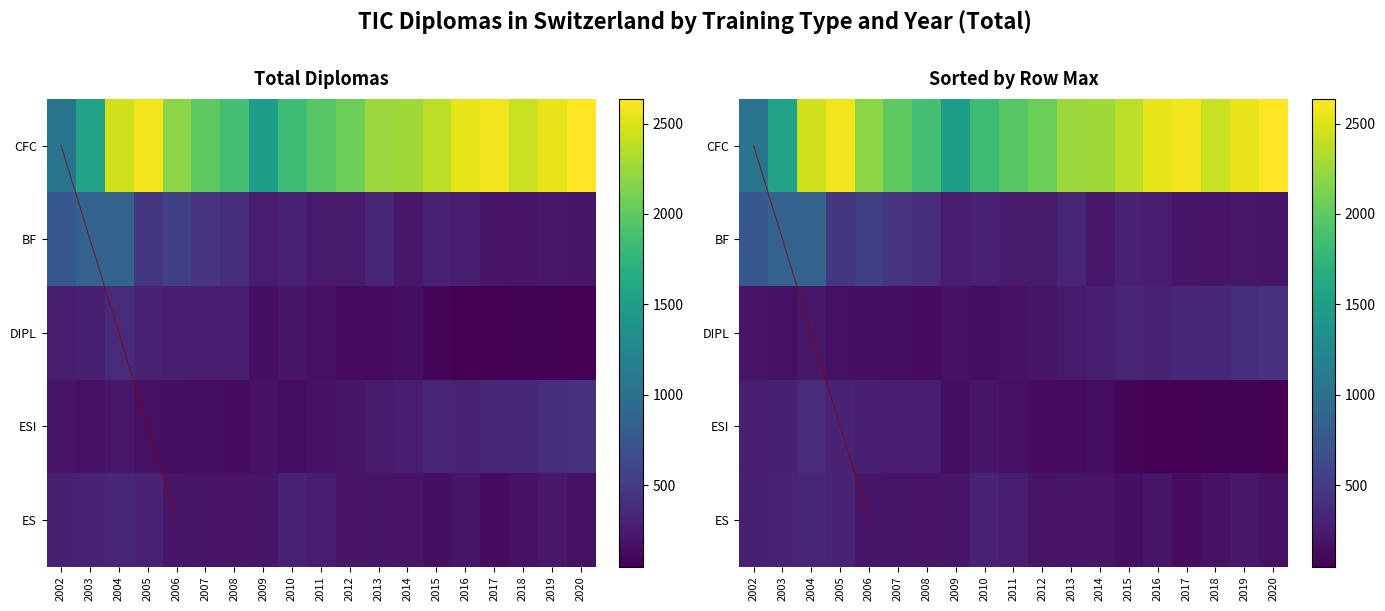

At which category is the sum across all series the highest?

2004